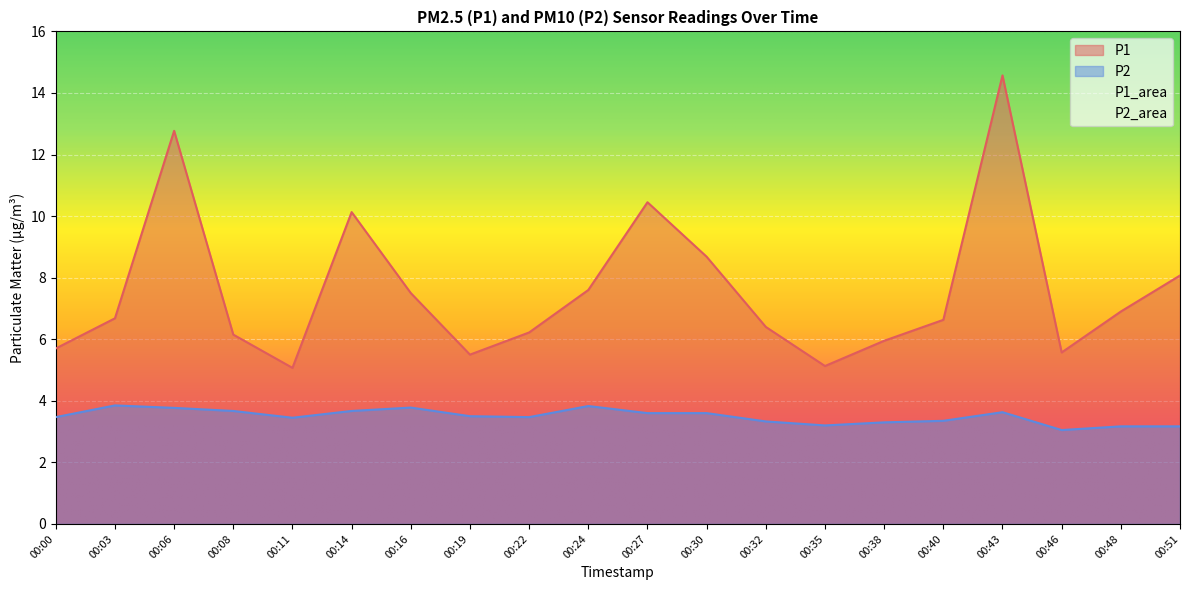

How many values in the P1 series are below 6?

6